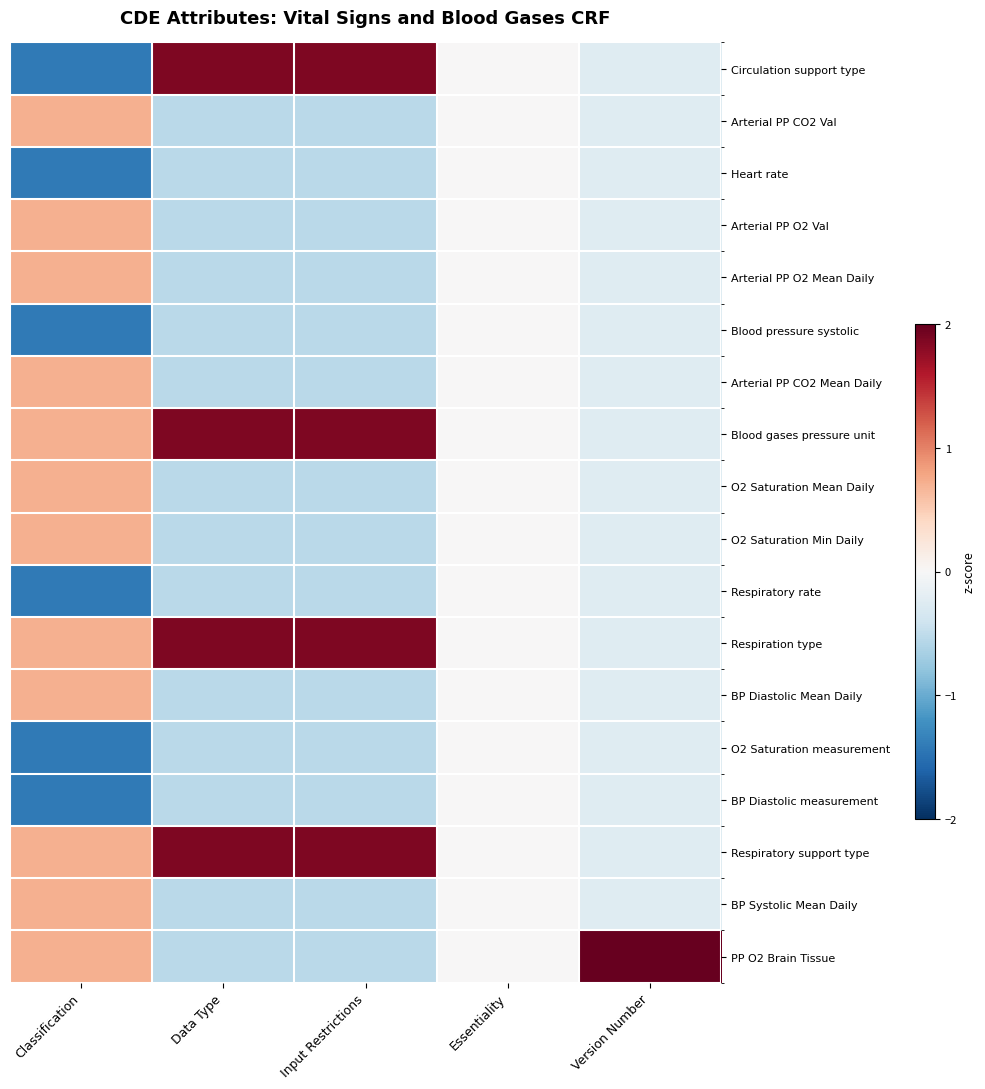

Reading right to left, list all the values displayed in this chart.

Circulation support type: Version Number=-0.2	Essentiality=0.0	Input Restrictions=1.9	Data Type=1.9	Classification=-1.4
Arterial PP CO2 Val: Version Number=-0.2	Essentiality=0.0	Input Restrictions=-0.5	Data Type=-0.5	Classification=0.7
Heart rate: Version Number=-0.2	Essentiality=0.0	Input Restrictions=-0.5	Data Type=-0.5	Classification=-1.4
Arterial PP O2 Val: Version Number=-0.2	Essentiality=0.0	Input Restrictions=-0.5	Data Type=-0.5	Classification=0.7
Arterial PP O2 Mean Daily: Version Number=-0.2	Essentiality=0.0	Input Restrictions=-0.5	Data Type=-0.5	Classification=0.7
Blood pressure systolic: Version Number=-0.2	Essentiality=0.0	Input Restrictions=-0.5	Data Type=-0.5	Classification=-1.4
Arterial PP CO2 Mean Daily: Version Number=-0.2	Essentiality=0.0	Input Restrictions=-0.5	Data Type=-0.5	Classification=0.7
Blood gases pressure unit: Version Number=-0.2	Essentiality=0.0	Input Restrictions=1.9	Data Type=1.9	Classification=0.7
O2 Saturation Mean Daily: Version Number=-0.2	Essentiality=0.0	Input Restrictions=-0.5	Data Type=-0.5	Classification=0.7
O2 Saturation Min Daily: Version Number=-0.2	Essentiality=0.0	Input Restrictions=-0.5	Data Type=-0.5	Classification=0.7
Respiratory rate: Version Number=-0.2	Essentiality=0.0	Input Restrictions=-0.5	Data Type=-0.5	Classification=-1.4
Respiration type: Version Number=-0.2	Essentiality=0.0	Input Restrictions=1.9	Data Type=1.9	Classification=0.7
BP Diastolic Mean Daily: Version Number=-0.2	Essentiality=0.0	Input Restrictions=-0.5	Data Type=-0.5	Classification=0.7
O2 Saturation measurement: Version Number=-0.2	Essentiality=0.0	Input Restrictions=-0.5	Data Type=-0.5	Classification=-1.4
BP Diastolic measurement: Version Number=-0.2	Essentiality=0.0	Input Restrictions=-0.5	Data Type=-0.5	Classification=-1.4
Respiratory support type: Version Number=-0.2	Essentiality=0.0	Input Restrictions=1.9	Data Type=1.9	Classification=0.7
BP Systolic Mean Daily: Version Number=-0.2	Essentiality=0.0	Input Restrictions=-0.5	Data Type=-0.5	Classification=0.7
PP O2 Brain Tissue: Version Number=4.1	Essentiality=0.0	Input Restrictions=-0.5	Data Type=-0.5	Classification=0.7